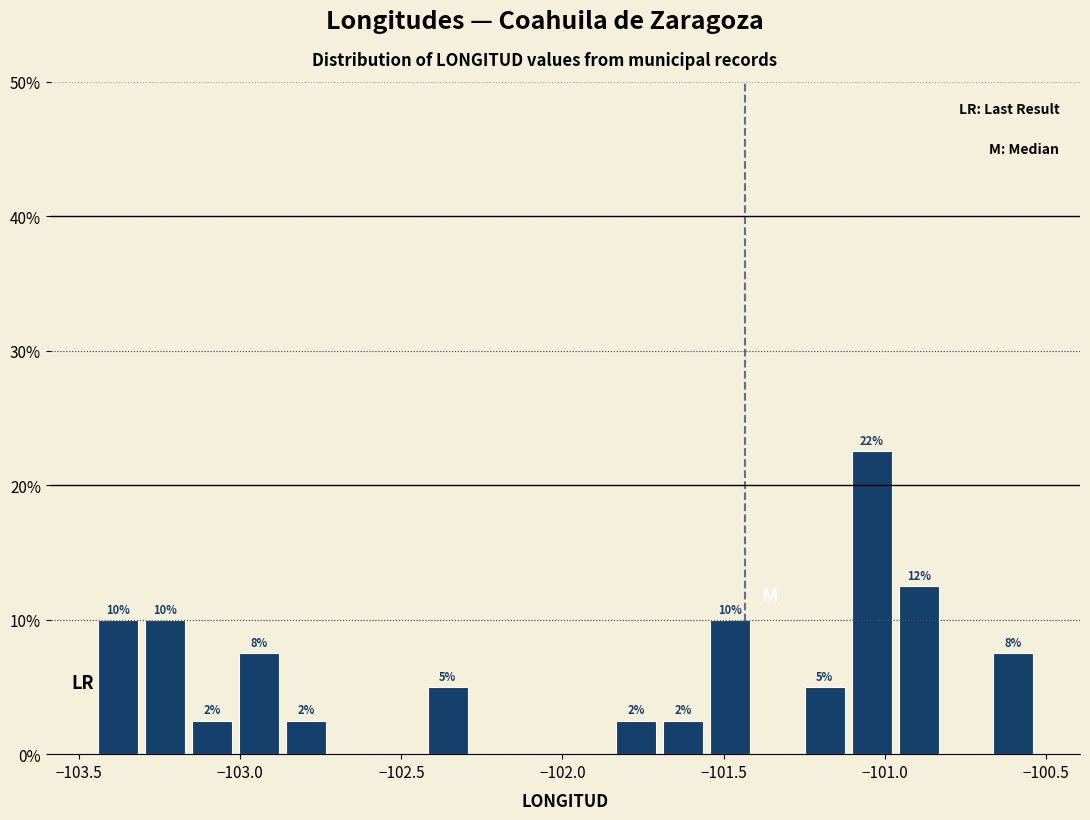

Around what value on the x-axis is the tallest bar? Give the approximate position of its centre, as read against the axis.

-101.05